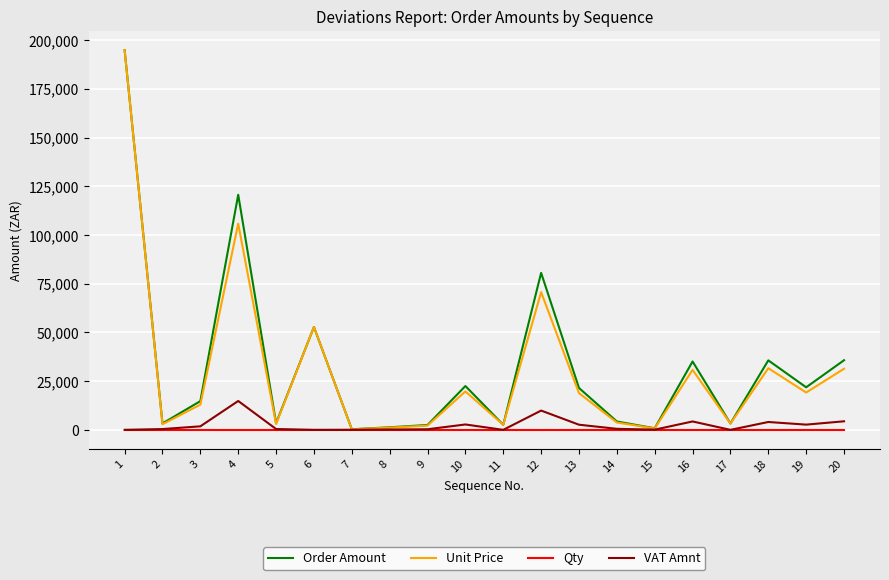

Between 7 and 10, which series saw the biggest shift?

Order Amount